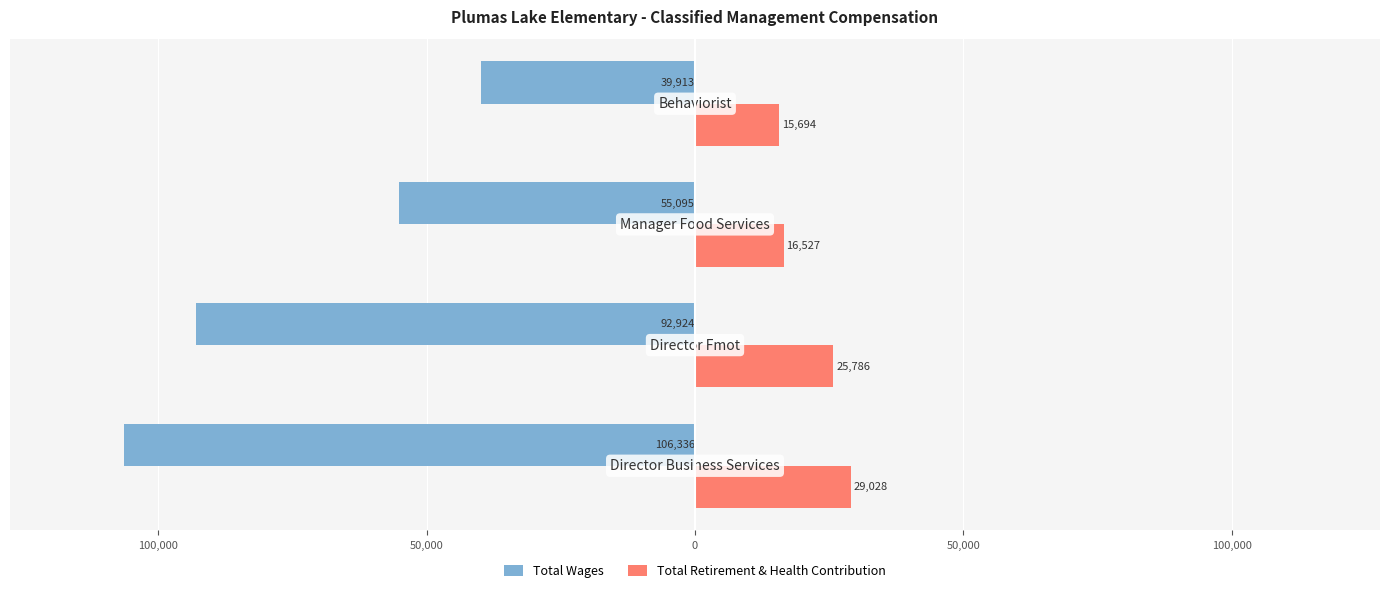

Which series has the widest spread of values?

Total Wages